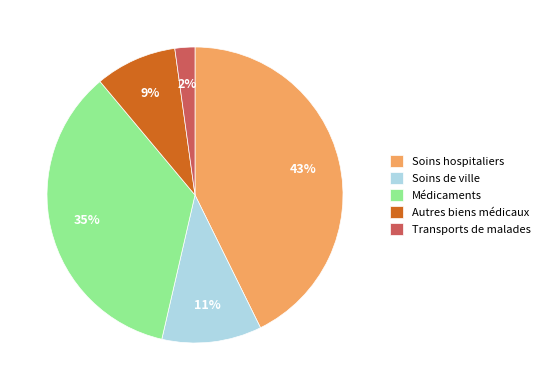

To the nearest percent, what is the combined percentage of Soins de ville and Autres biens médicaux?

20%